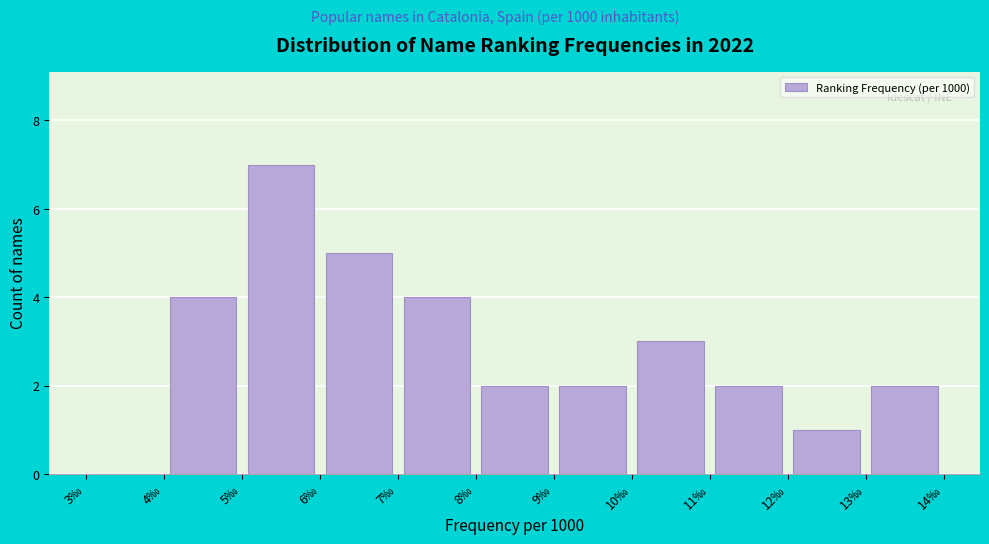

How tall is the bar that spans 6 to 7 on the x-axis? The values are not printed on the chart, so give them approximately, as read against the axis.

5